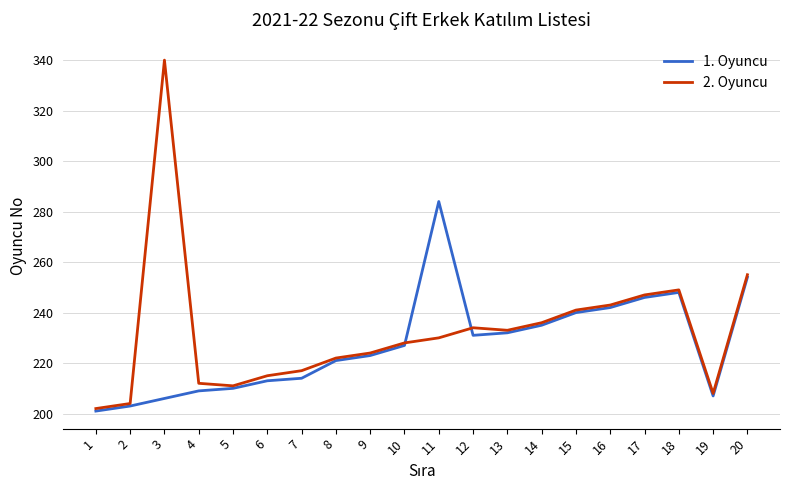

Is the value of 2. Oyuncu at 5 greater than the value of 1. Oyuncu at 10?

No